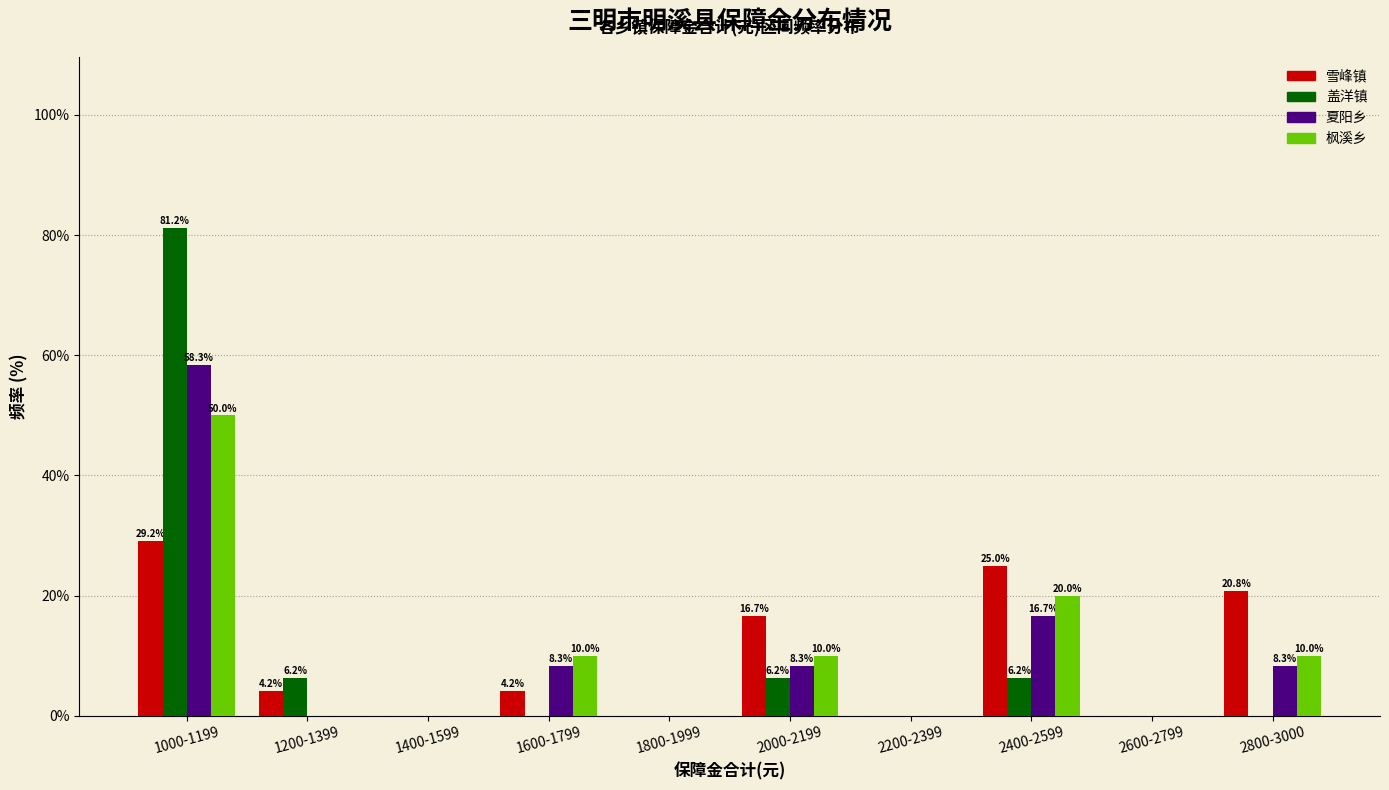

At which label does 枫溪乡 reach its peak?

1000-1199